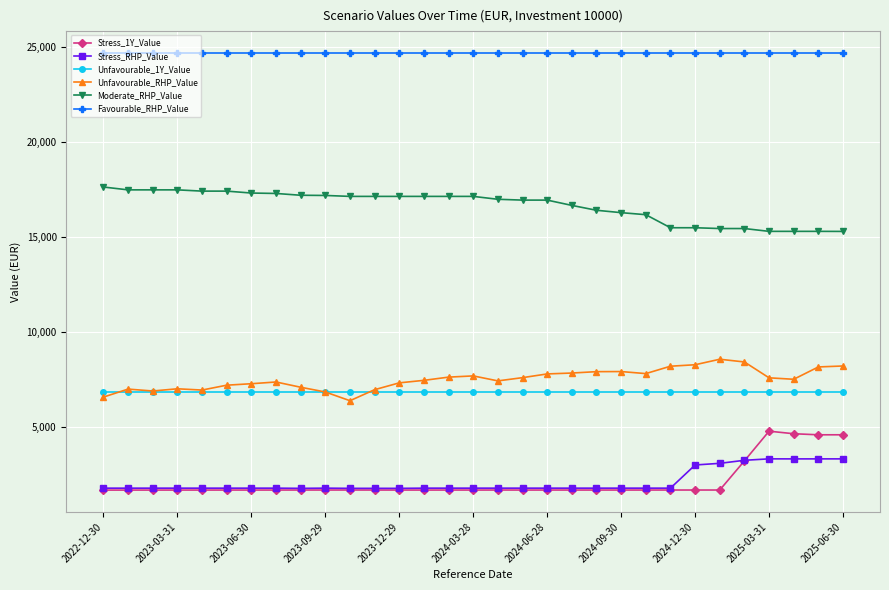

What is the maximum value for Unfavourable_RHP_Value?

8560.8